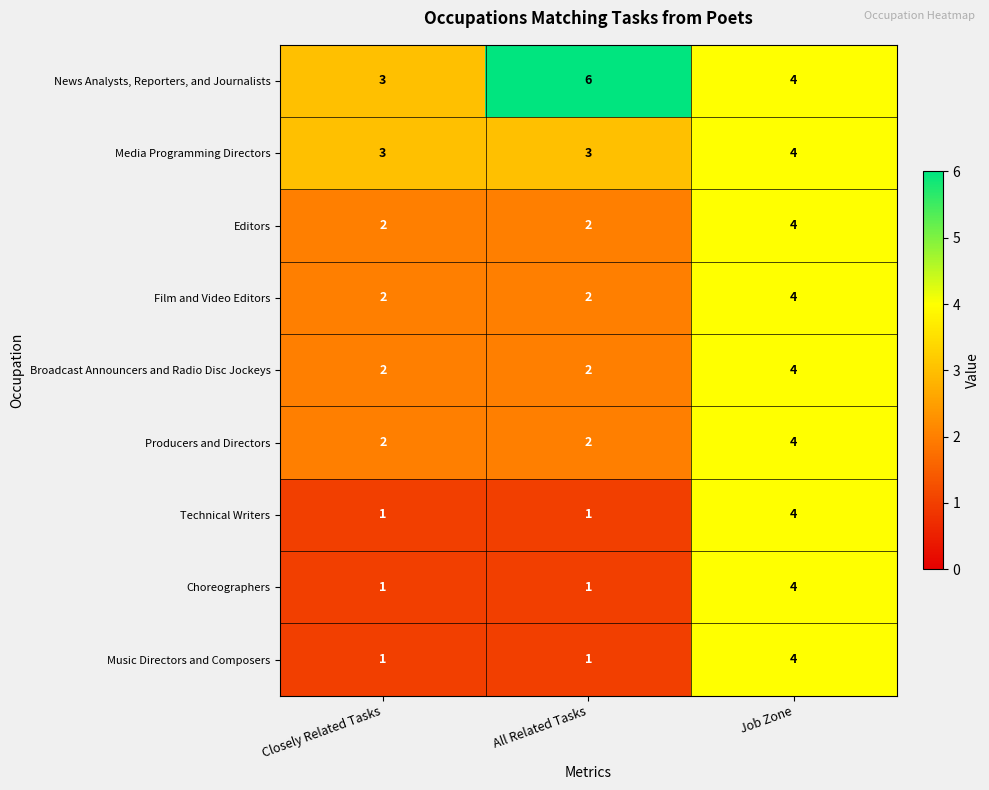

How many News Analysts, Reporters, and Journalists values are between 3 and 6?

3